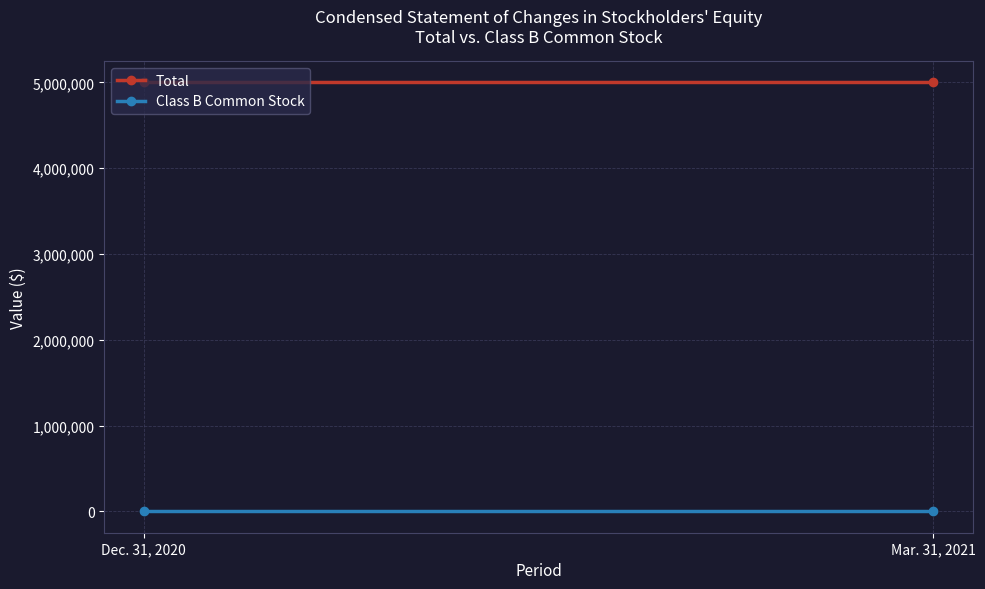

What is the label of the 2nd point from the right?

Dec. 31, 2020